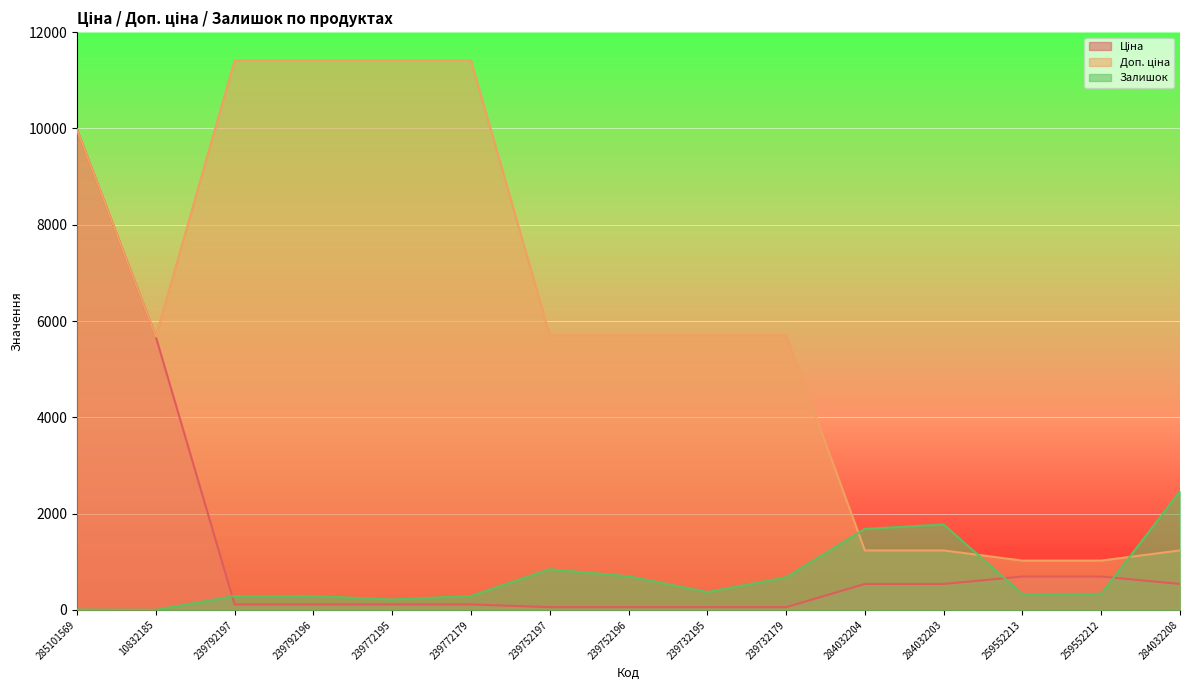

Where is the first local maximum for Залишок?

239792196